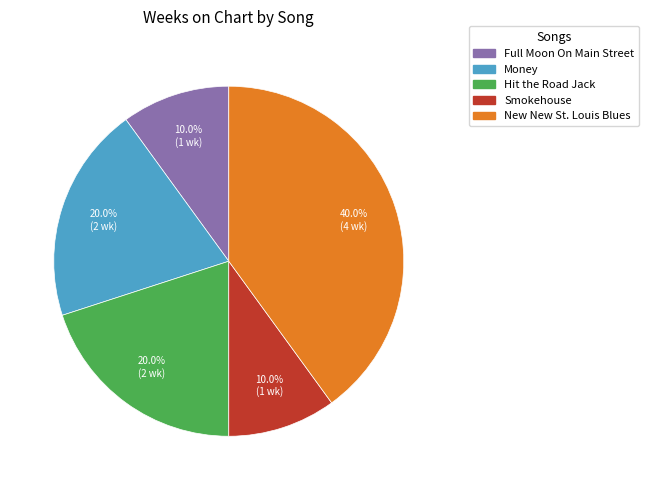

To the nearest percent, what percentage of the pie is Money?

20%